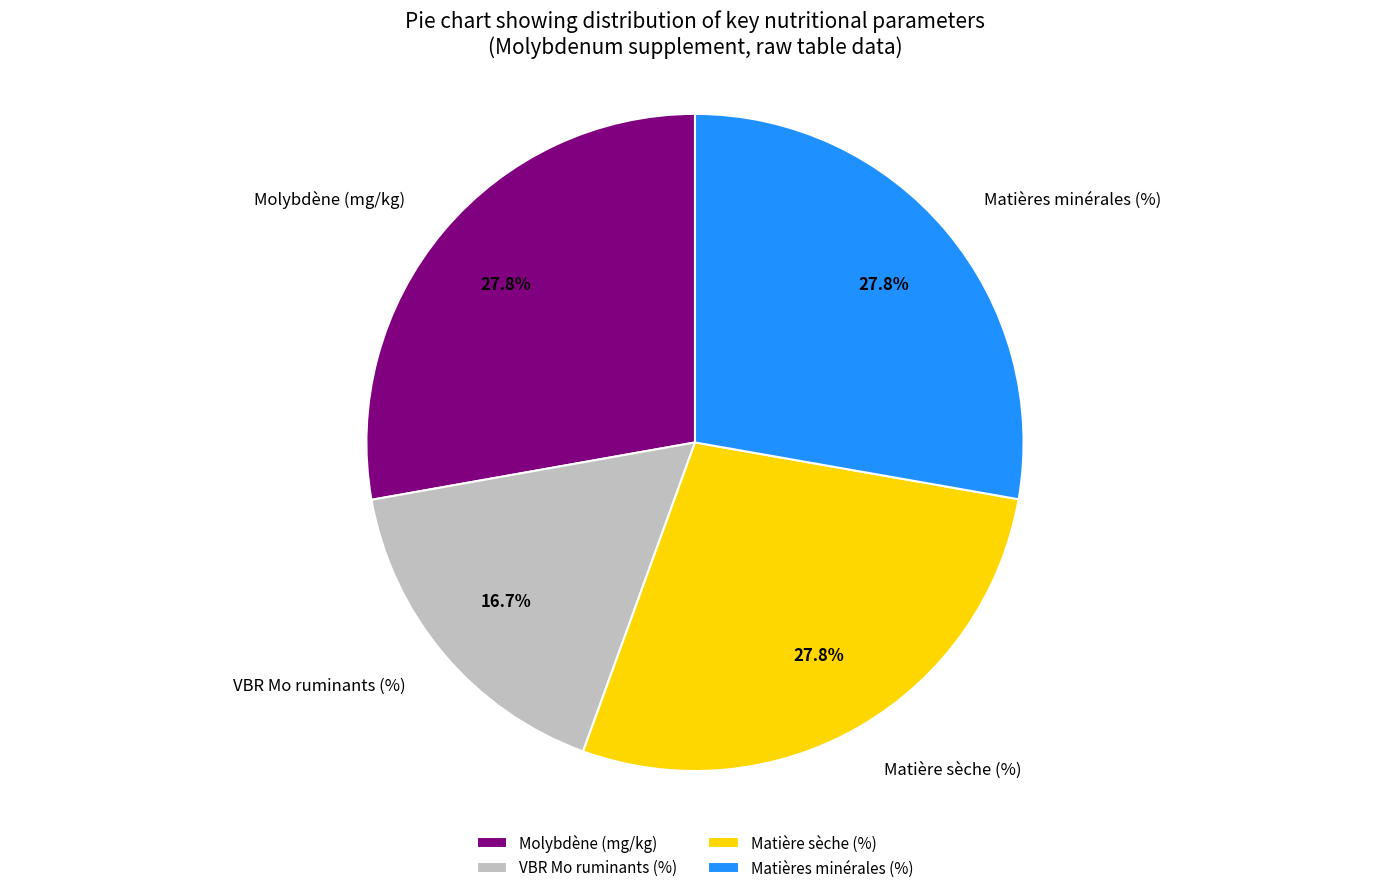

Is it true that Matières minérales (%) is 28% of the pie?

True